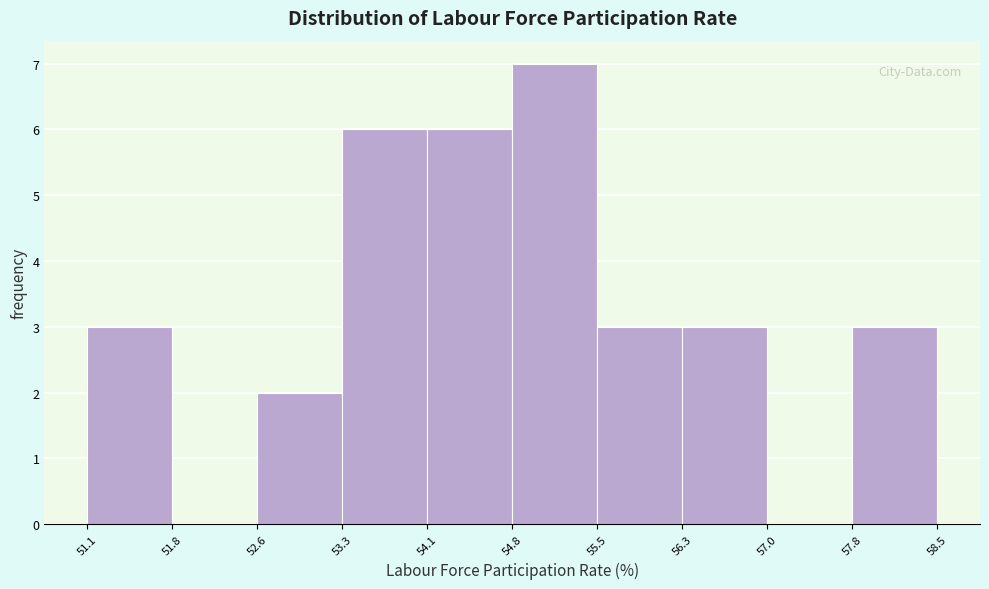

Reading left to right, transcribe this chart: for each bar, give the range it covers on the x-axis and its height. The values are not printed on the chart, so give them approximately, as read against the axis.

51.1 to 51.8: 3
51.8 to 52.6: 0
52.6 to 53.3: 2
53.3 to 54.1: 6
54.1 to 54.8: 6
54.8 to 55.5: 7
55.5 to 56.3: 3
56.3 to 57.0: 3
57.0 to 57.8: 0
57.8 to 58.5: 3